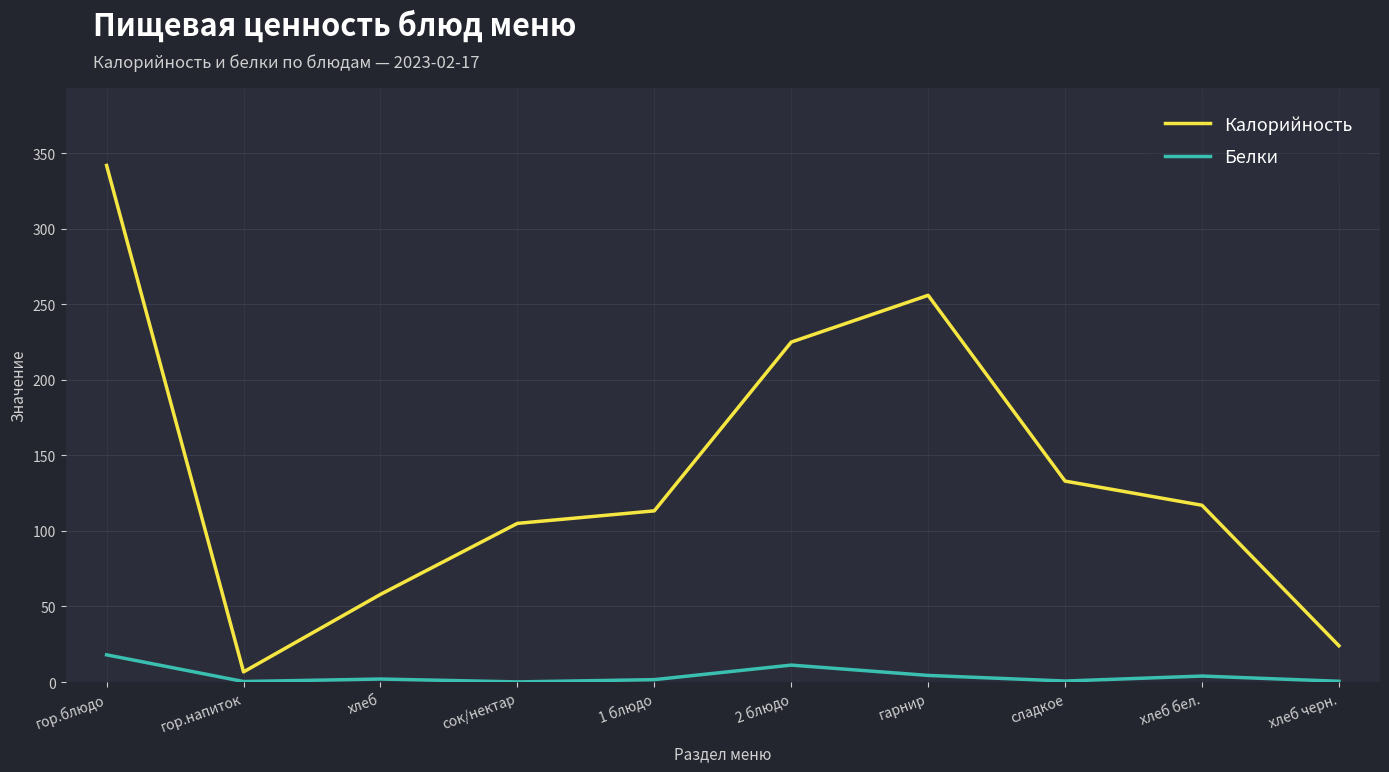

At which category does Калорийность reach its first local valley?

гор.напиток